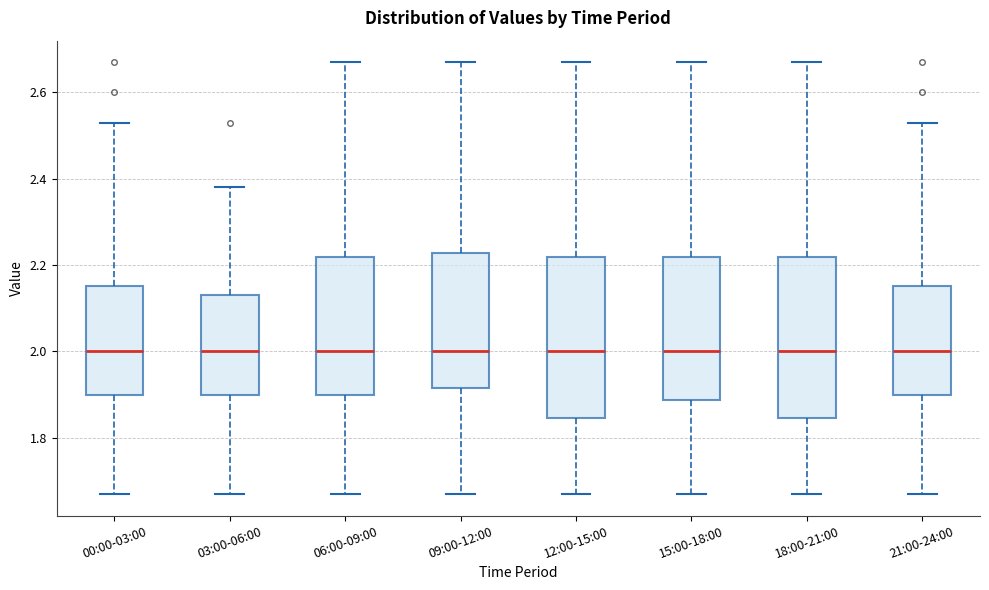

Reading left to right, transcribe this box plot: for each box, give where its median line is, the range the box spans, and where its two whiskers end, as read against the y-axis. The values are not printed on the chart, so give them approximately, as read against the axis.

00:00-03:00: median 2.00, box 1.90 to 2.16, whiskers 1.68 to 2.54
03:00-06:00: median 2.00, box 1.90 to 2.14, whiskers 1.68 to 2.38
06:00-09:00: median 2.00, box 1.90 to 2.22, whiskers 1.68 to 2.68
09:00-12:00: median 2.00, box 1.92 to 2.22, whiskers 1.68 to 2.68
12:00-15:00: median 2.00, box 1.84 to 2.22, whiskers 1.68 to 2.68
15:00-18:00: median 2.00, box 1.88 to 2.22, whiskers 1.68 to 2.68
18:00-21:00: median 2.00, box 1.84 to 2.22, whiskers 1.68 to 2.68
21:00-24:00: median 2.00, box 1.90 to 2.16, whiskers 1.68 to 2.54